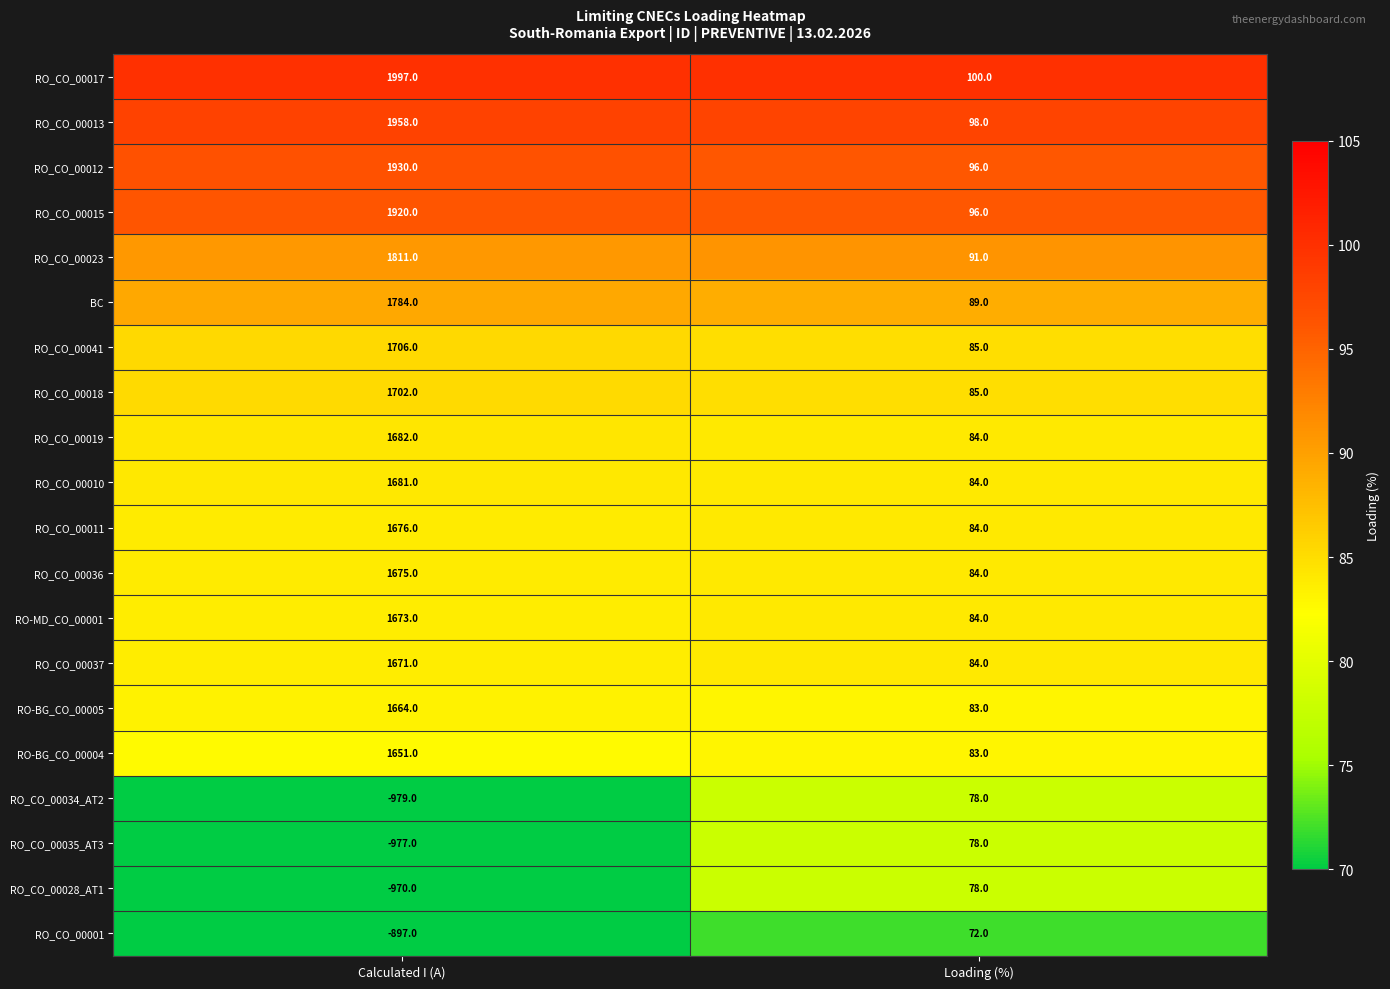

What is the highest value of the RO_CO_00036 series?

1675